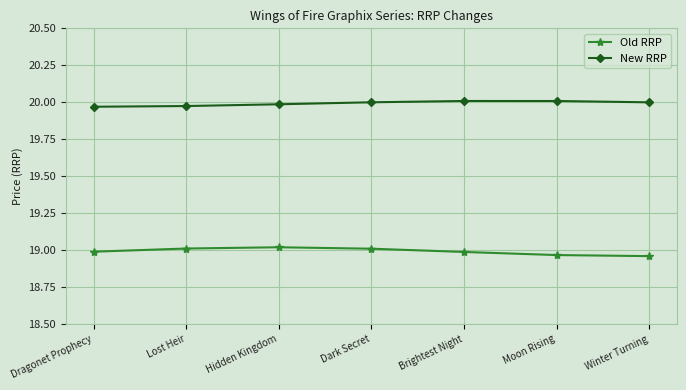

What is the sum of all New RRP values?

139.9